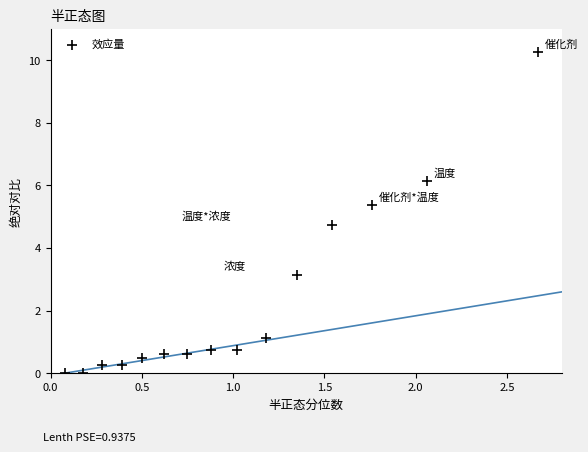

What is the range of X values (max minus min)?

2.6